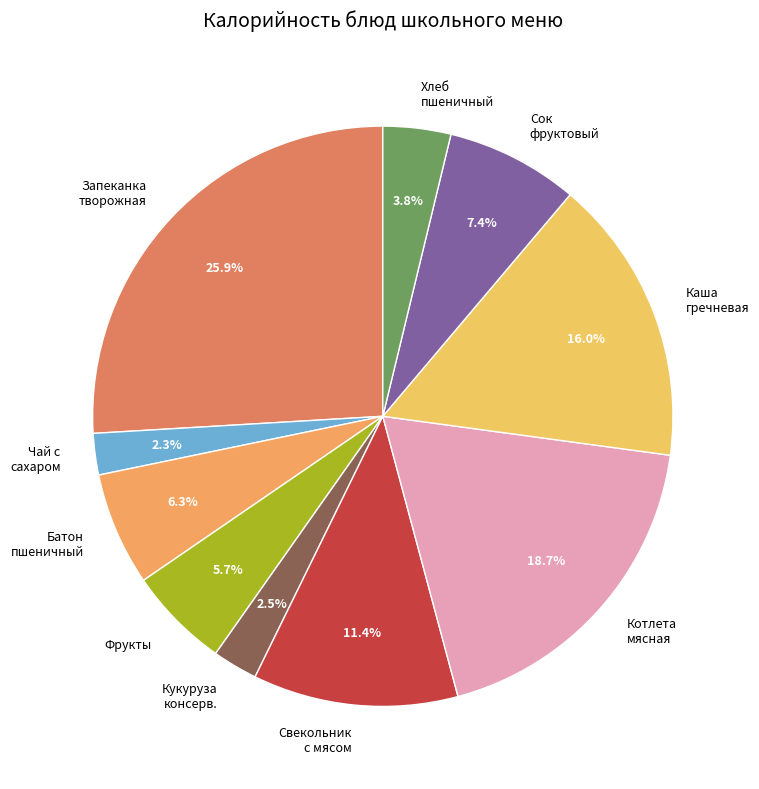

Count the number of slices in the pie.

10